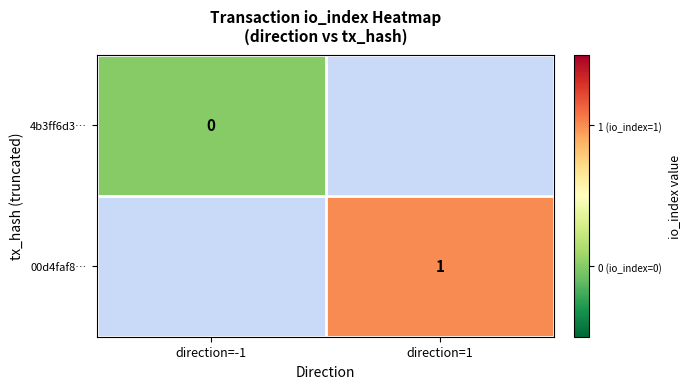

Is the value of 00d4faf8… at direction=1 greater than the value of 4b3ff6d3… at direction=-1?

Yes